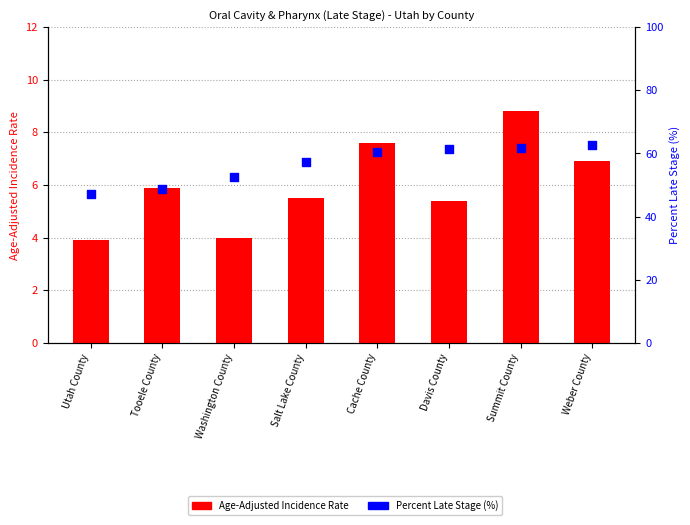

Is the value of Percent Late Stage at Washington County greater than the value of Age-Adjusted Incidence Rate at Washington County?

Yes